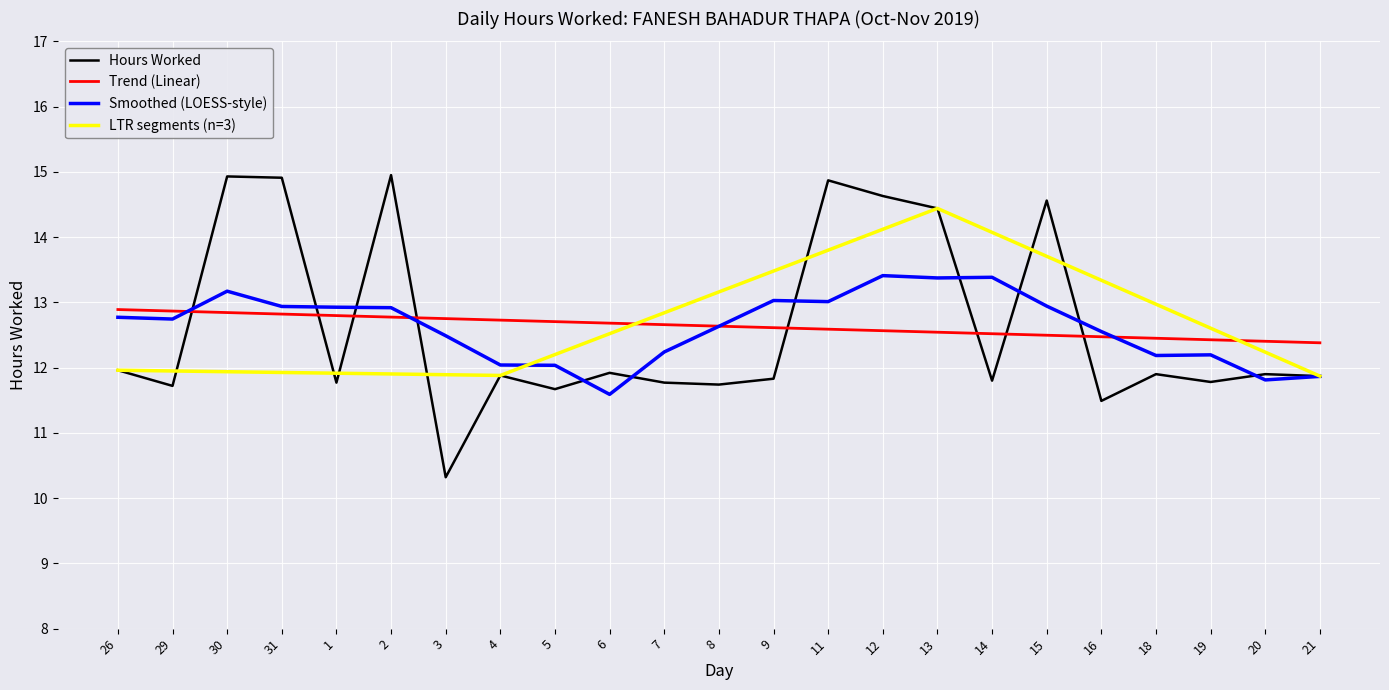

How many times do Hours Worked and Trend (Linear) cross each other?

8